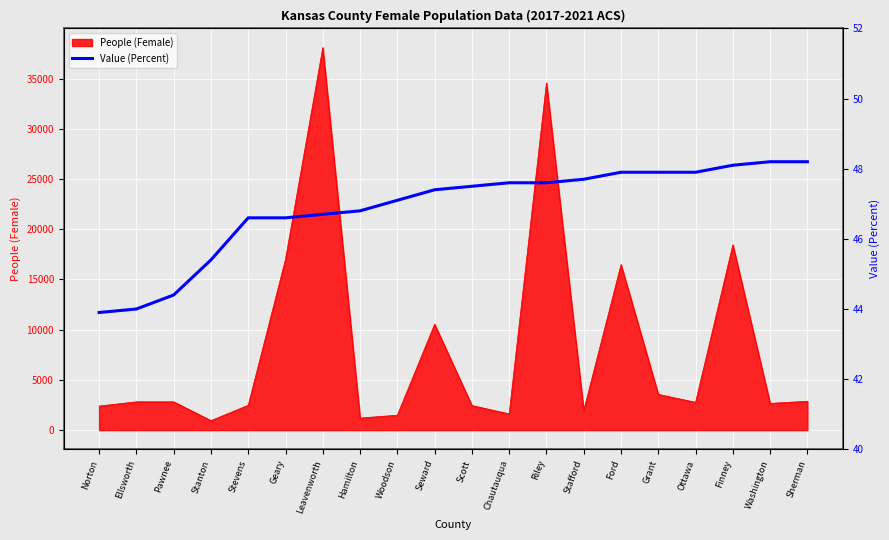

Rank the categories by value from lowest to highest.

Norton, Ellsworth, Pawnee, Stanton, Stevens, Geary, Leavenworth, Hamilton, Woodson, Seward, Scott, Chautauqua, Riley, Stafford, Ford, Grant, Ottawa, Finney, Washington, Sherman